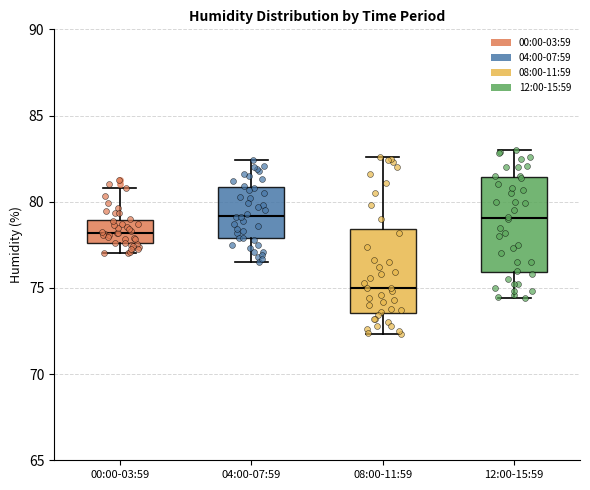

Reading left to right, transcribe this box plot: for each box, give where its median line is, the range the box spans, and where its two whiskers end, as read against the y-axis. The values are not printed on the chart, so give them approximately, as read against the axis.

00:00-03:59: median 78.0, box 77.5 to 79.0, whiskers 77.0 to 81.0
04:00-07:59: median 79.0, box 78.0 to 81.0, whiskers 76.5 to 82.5
08:00-11:59: median 75.0, box 73.5 to 78.5, whiskers 72.5 to 82.5
12:00-15:59: median 79.0, box 76.0 to 81.5, whiskers 74.5 to 83.0